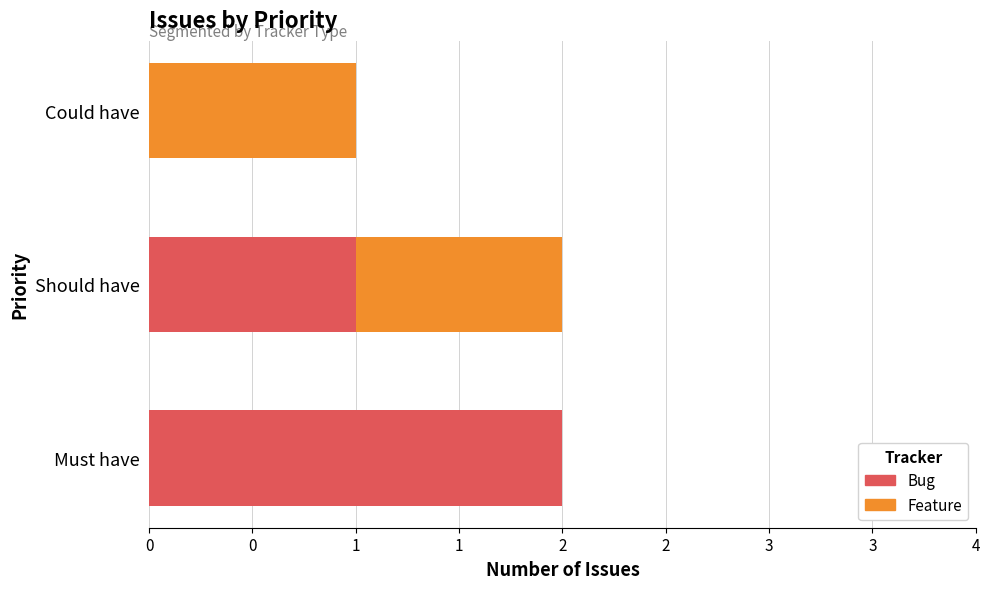

At how many categories does at least one series exceed 0?

3